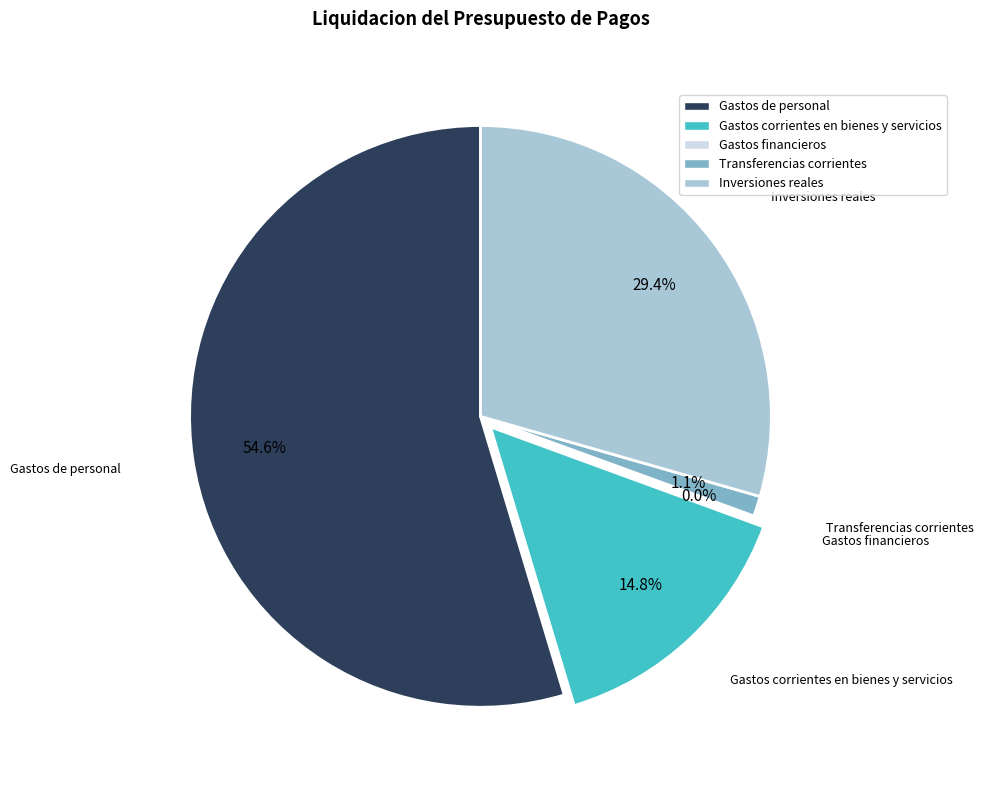

To the nearest percent, what percentage of the pie is Transferencias corrientes?

1%